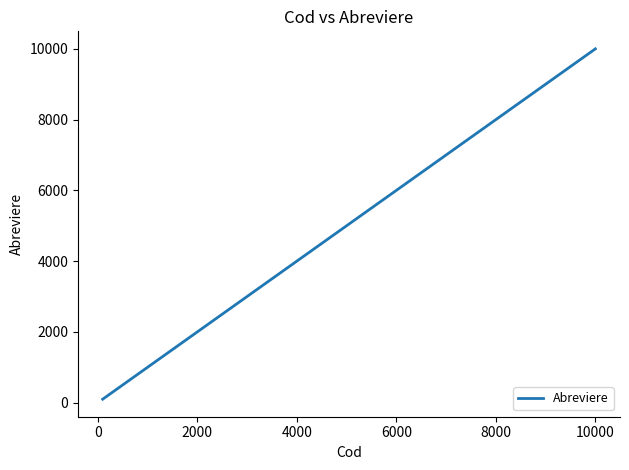

What is the smallest value displayed?

101